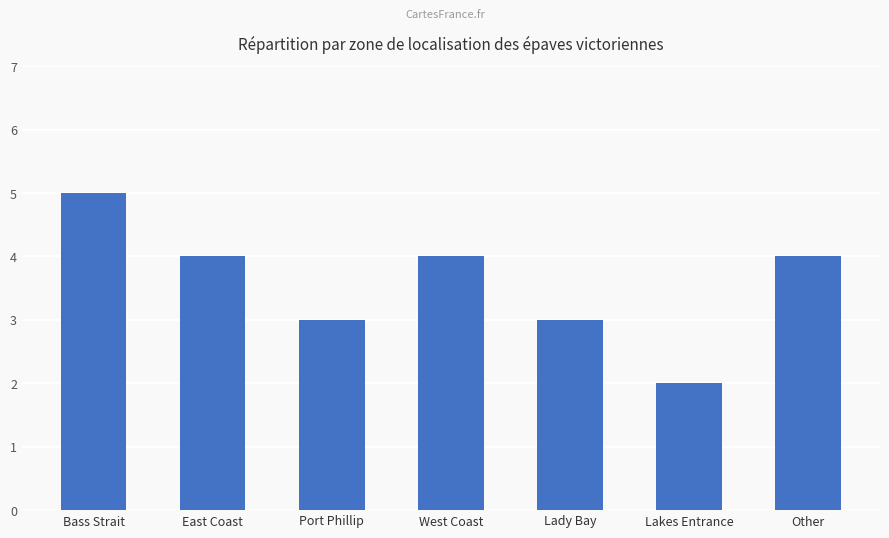

What is the label of the 5th bar from the left?

Lady Bay